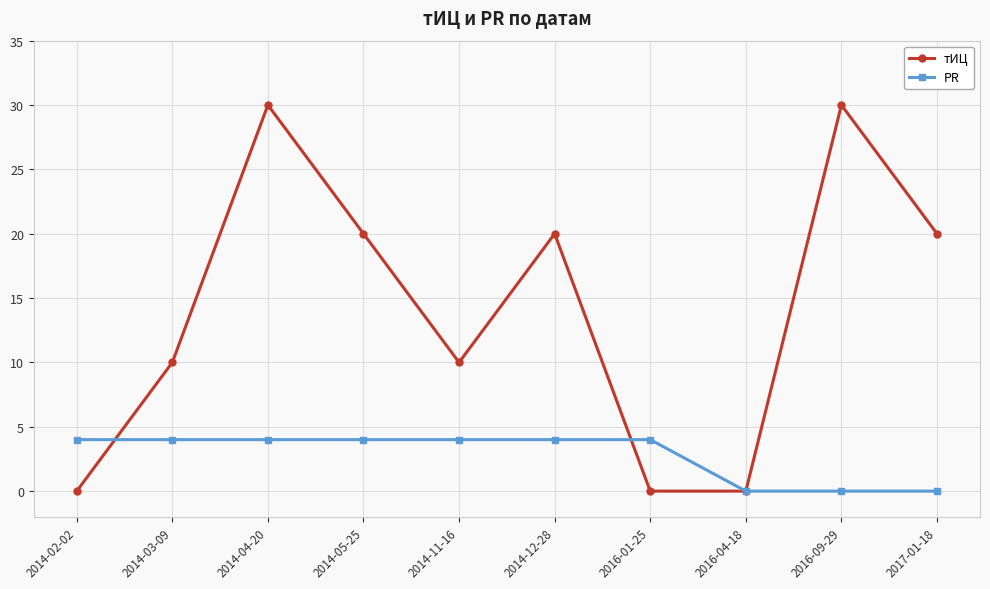

True or false: PR and тИЦ intersect in this chart.

True